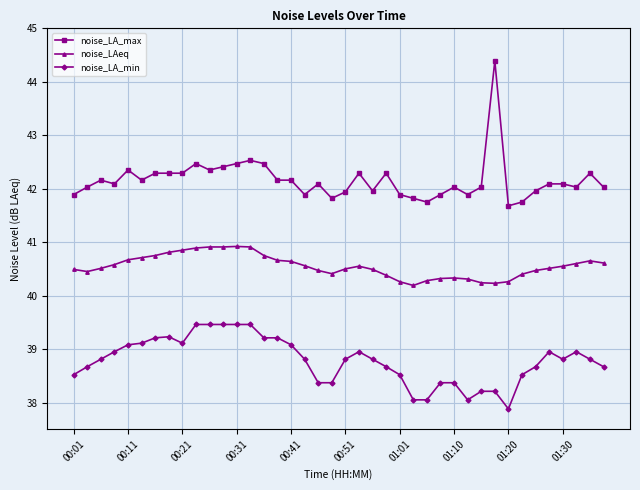

How many noise_LAeq values are between 40 and 41?

40